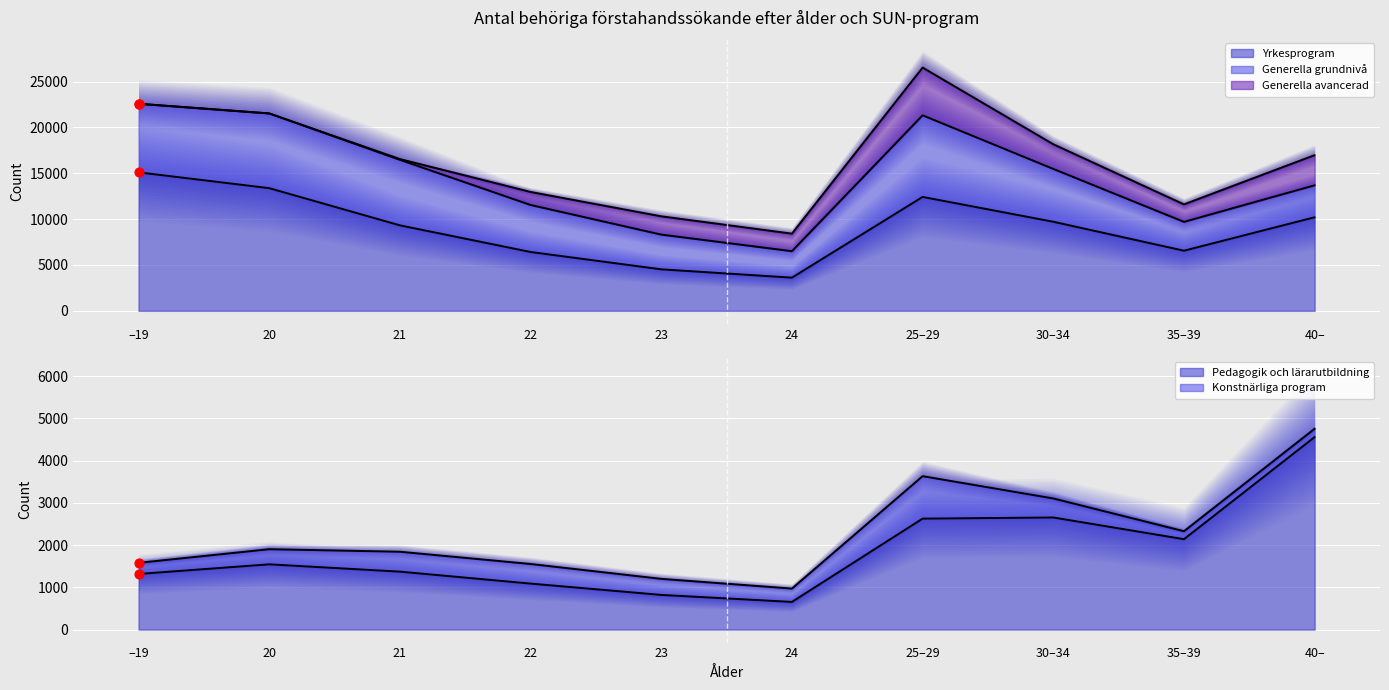

At which category is the sum across all series the highest?

25–29